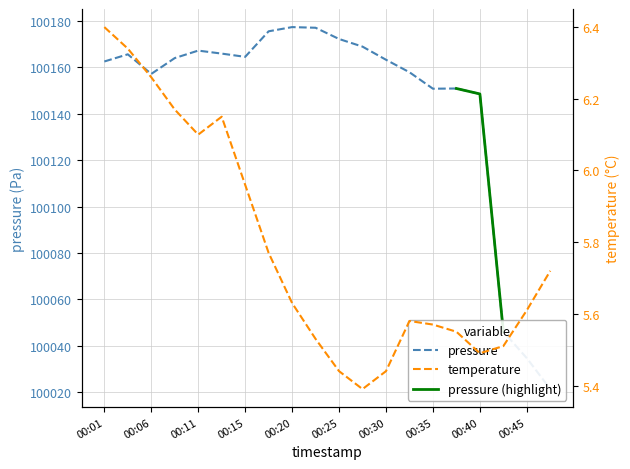

What is the maximum value shown in the chart?

100177.2